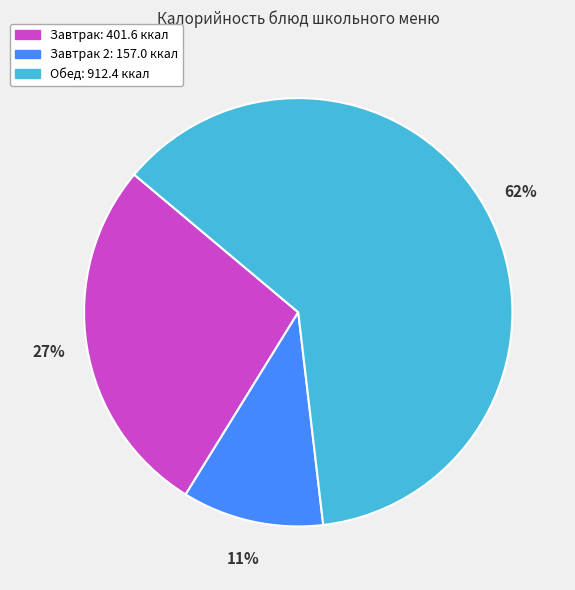

Is there a majority slice in this chart?

Yes